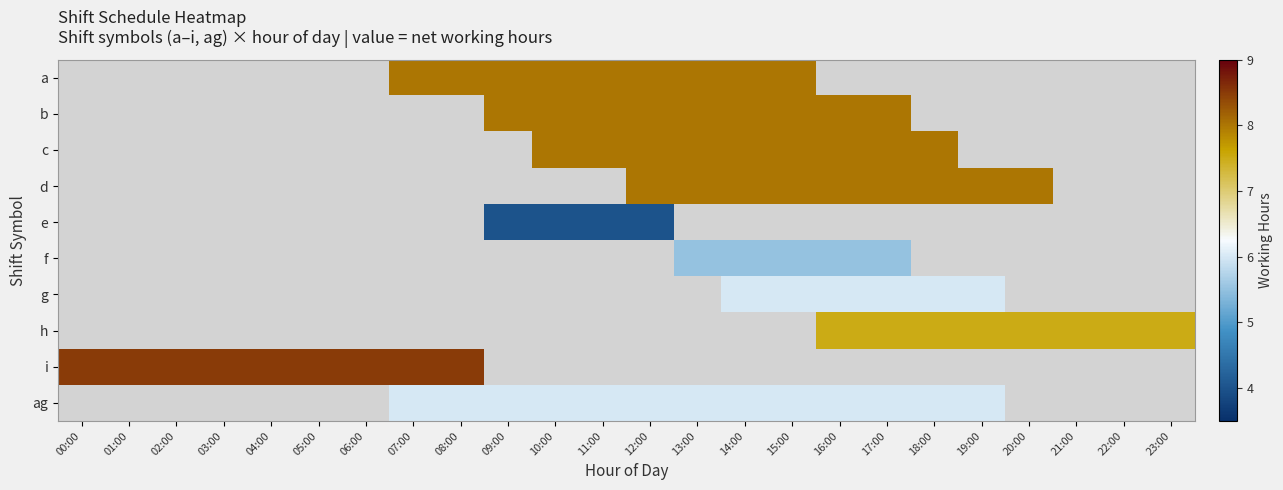

True or false: ag has a value of 8.0 at 19:00.

False